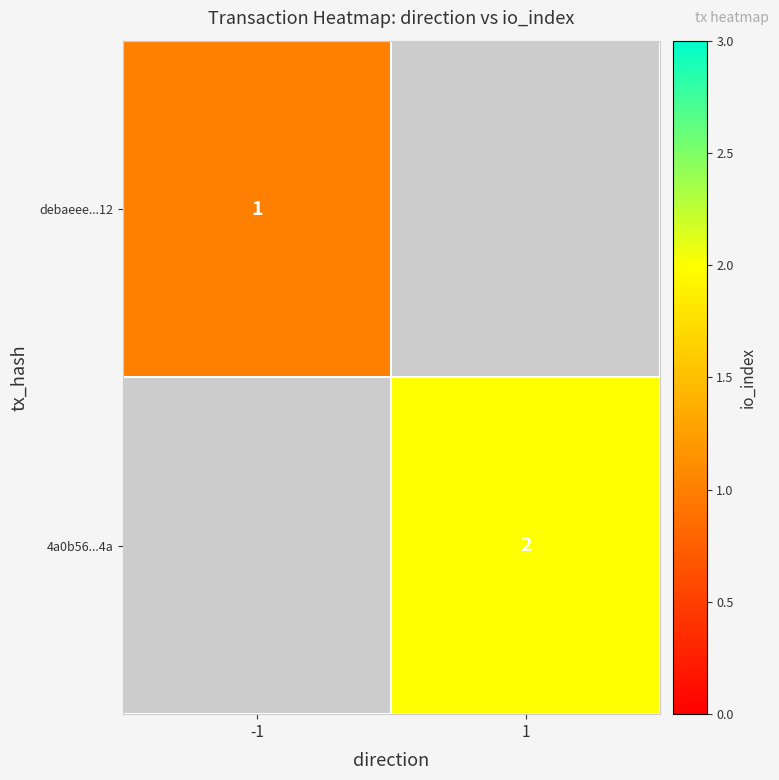

True or false: 4a0b56...4a has a value of 2 at 1.

True